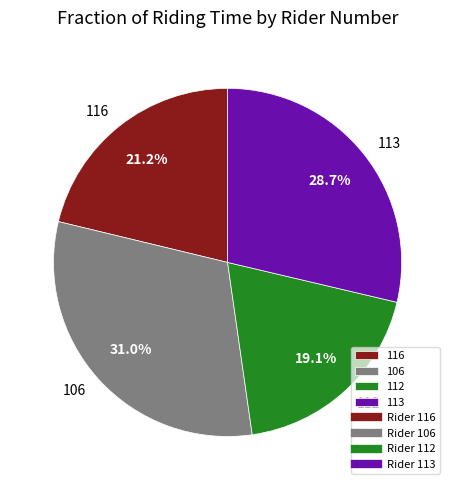

Count the number of slices in the pie.

4